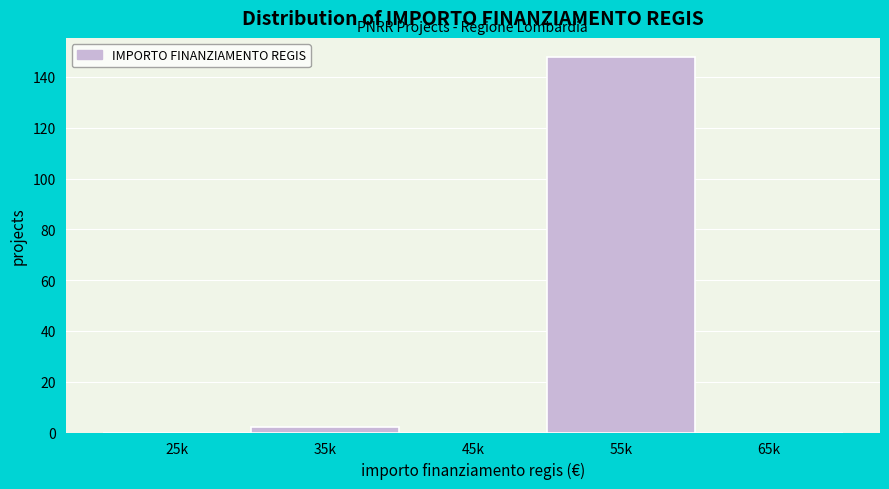

Reading right to left, extract all data points from this chart.

65k=0	55k=148	45k=0	35k=2	25k=0